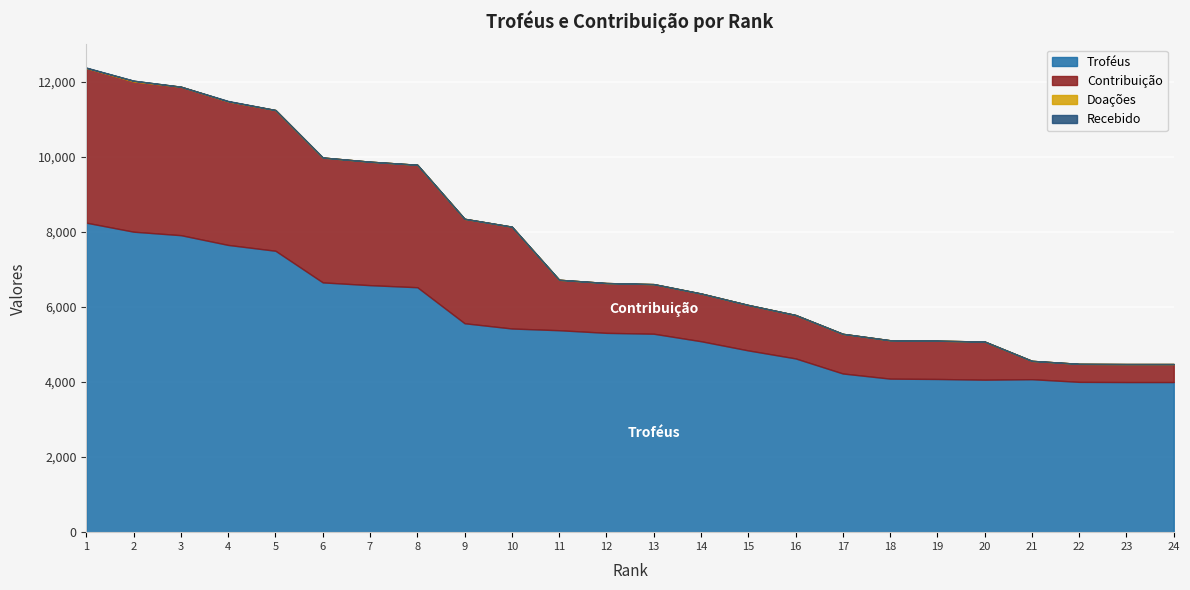

True or false: Recebido has a value of -6 at 3.

False